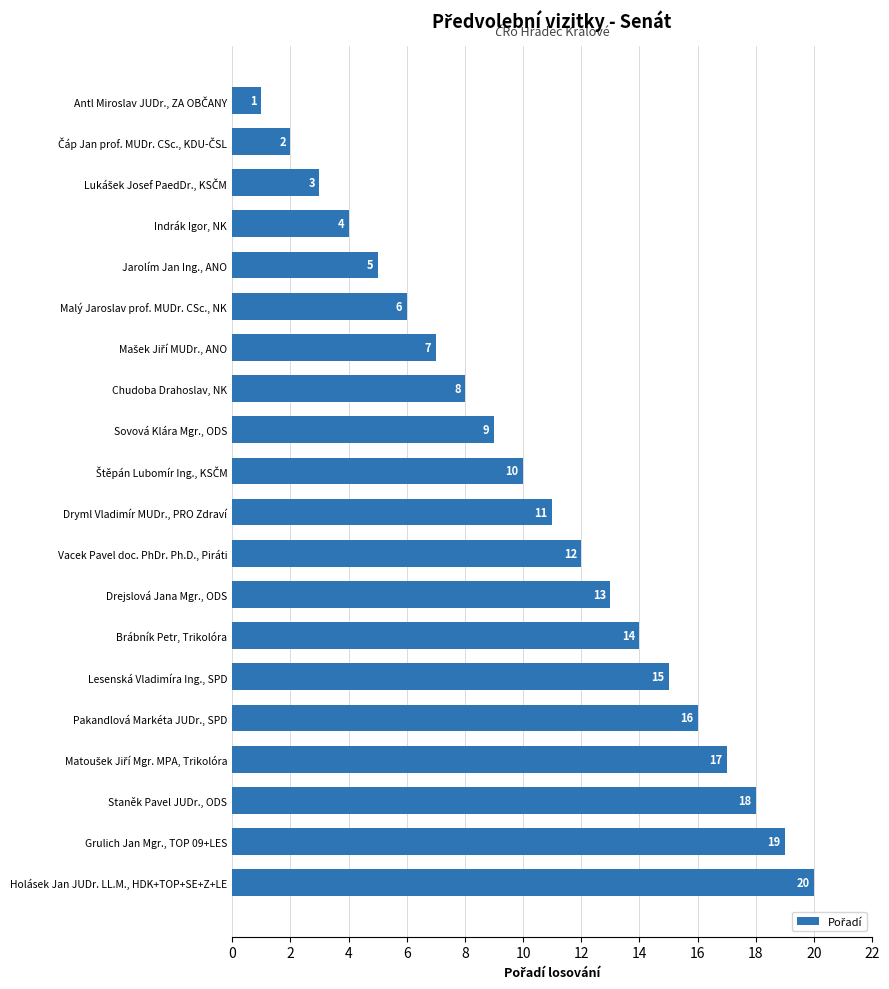

The value at Staněk Pavel JUDr., ODS is 26. True or false?

False